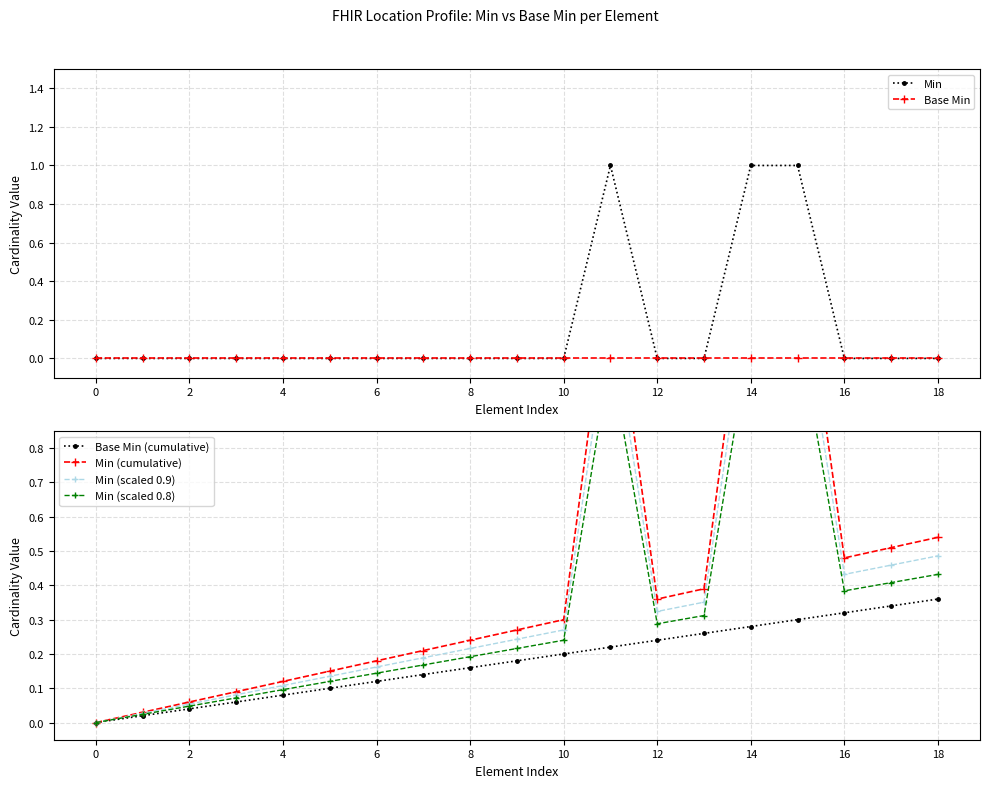

Count the number of data series in this chart.

6